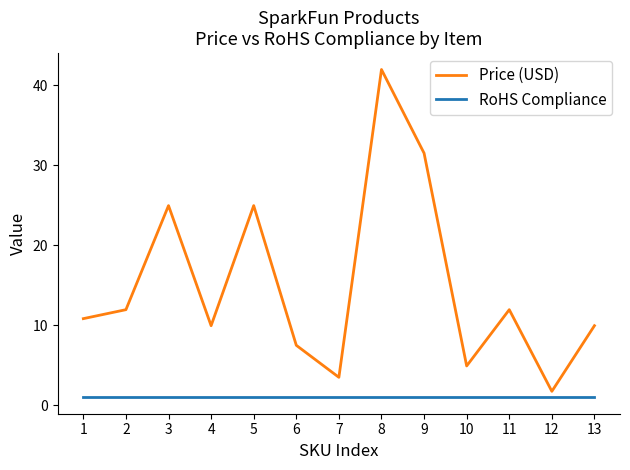

What is the average value of the Price (USD) series?

15.1